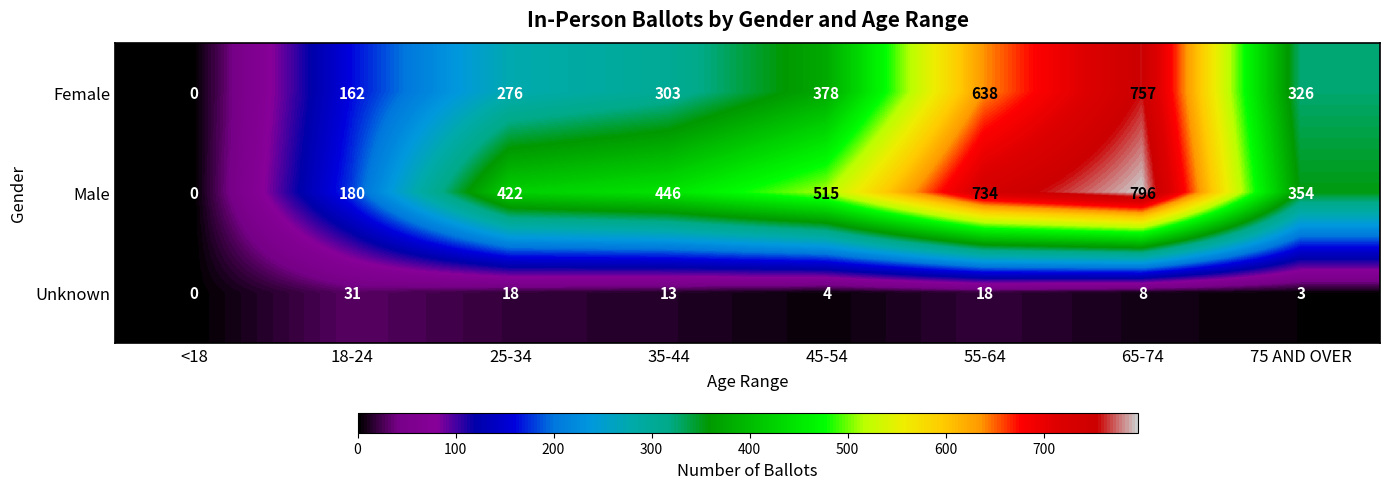

Which series has the largest total across all categories?

Male